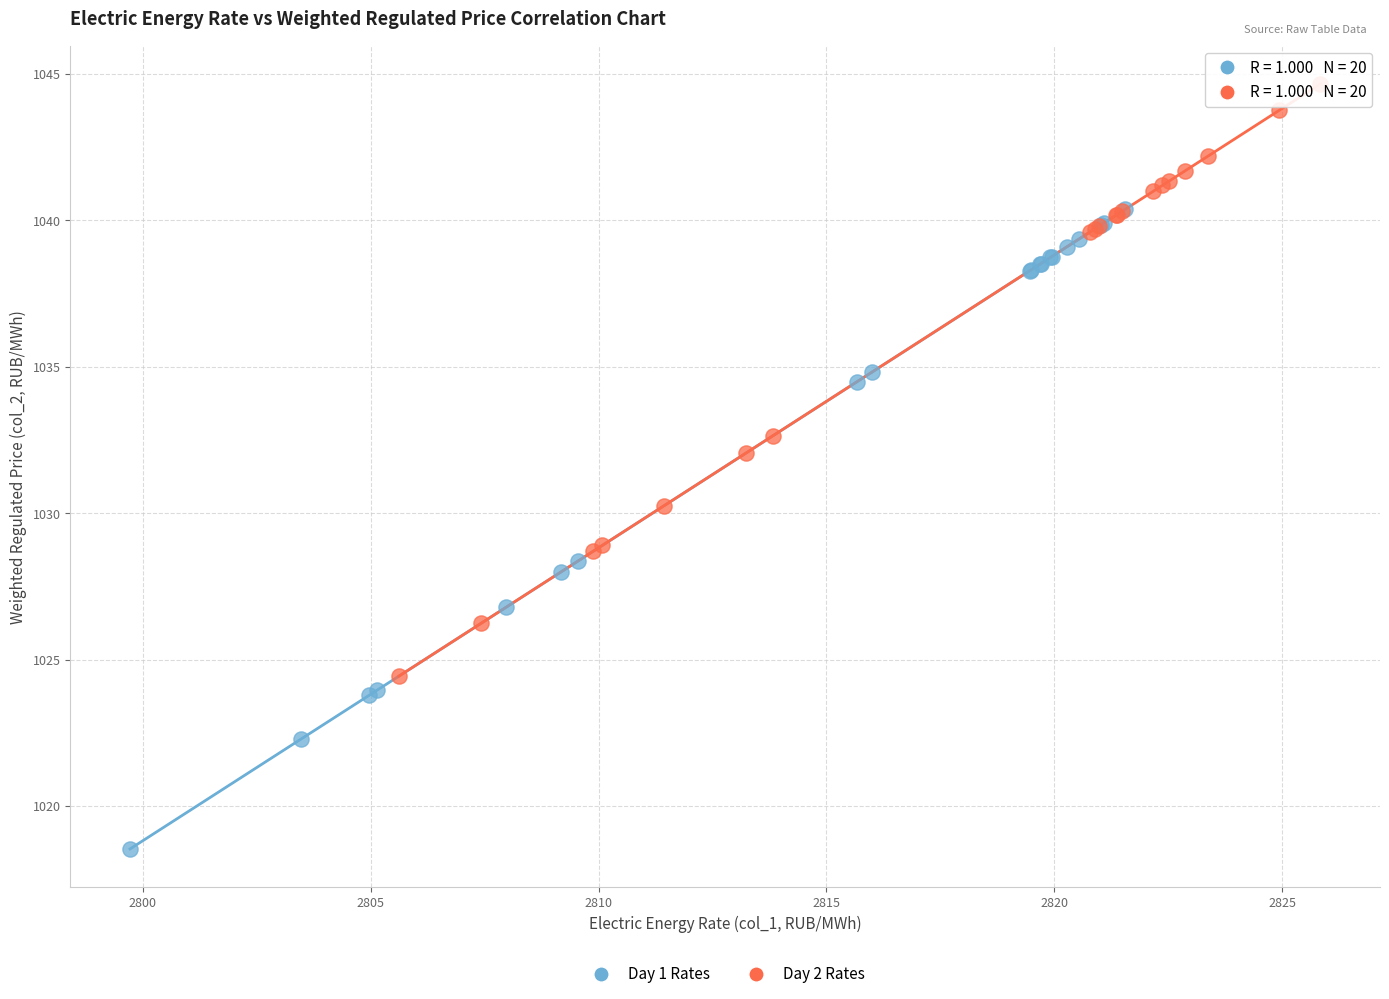

Which series contains the lowest Y value?

Day 1 Rates